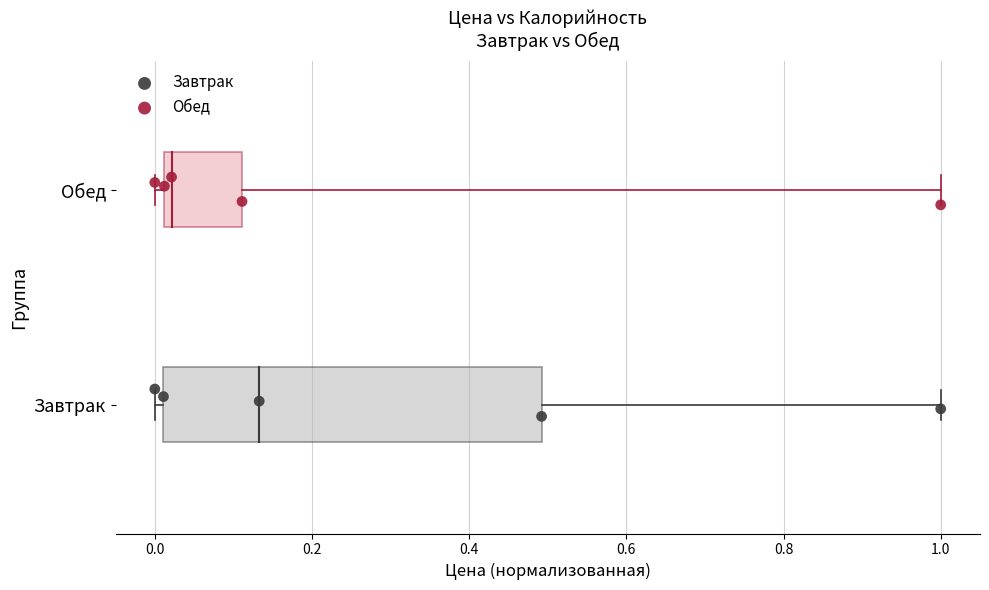

What are all the series names shown in the legend?

Завтрак, Обед